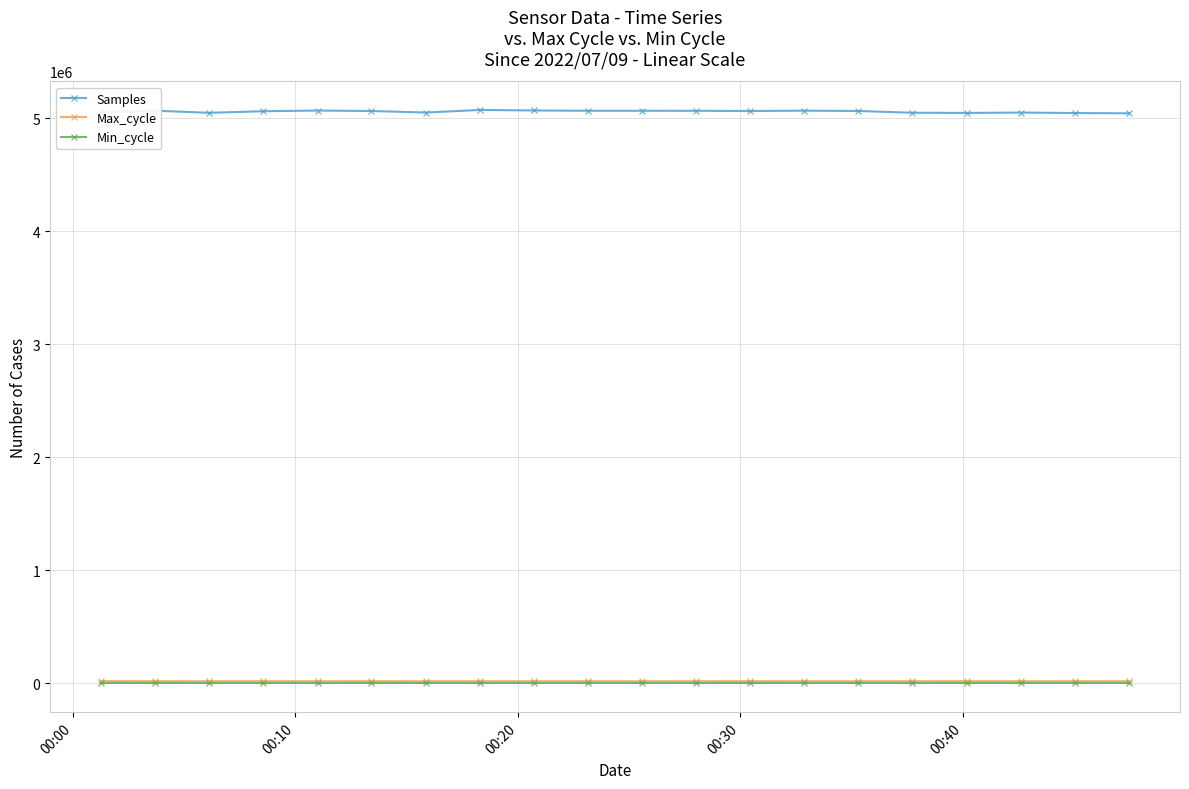

True or false: Min_cycle and Max_cycle intersect in this chart.

False